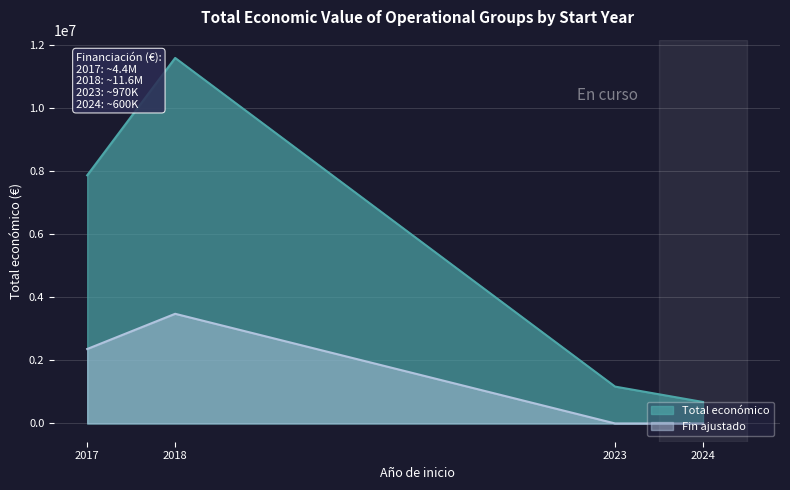

The value of Total económico at 2017 is 7873445.0. True or false?

True